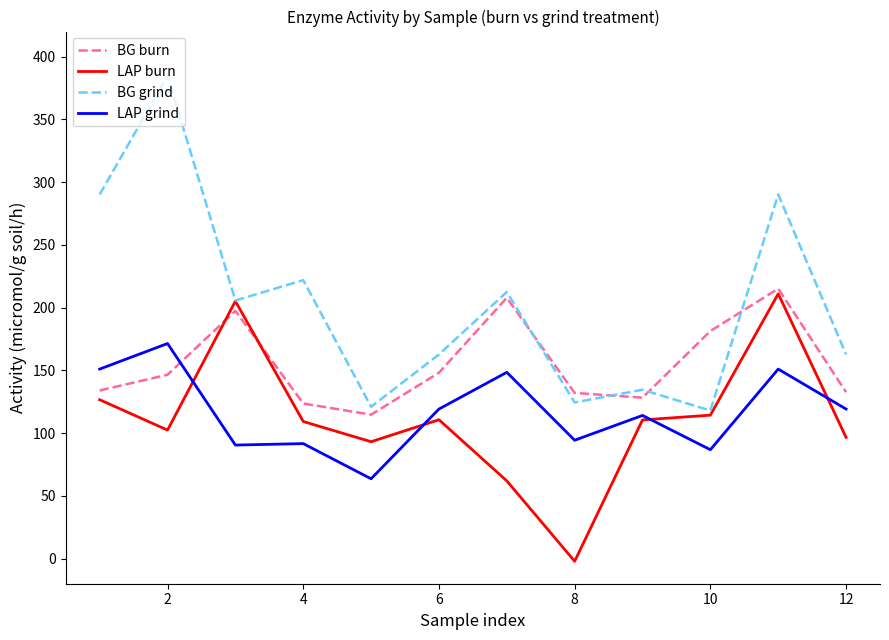

Which series has the widest spread of values?

BG grind